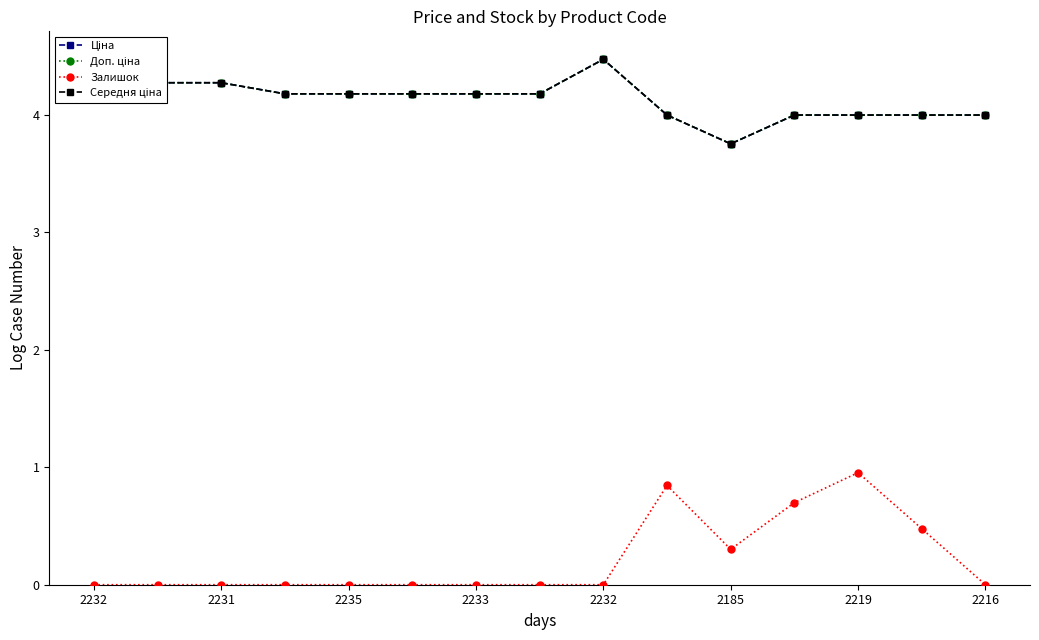

Reading right to left, transcribe all the data shown in this chart.

Ціна: 4.0	4.0	4.0	4.0	3.8	4.0	4.5	4.2	4.2	4.2	4.2	4.2	4.3	4.3	4.5
Доп. ціна: 4.0	4.0	4.0	4.0	3.8	4.0	4.5	4.2	4.2	4.2	4.2	4.2	4.3	4.3	4.5
Залишок: 0.0	0.5	1.0	0.7	0.3	0.8	0.0	0.0	0.0	0.0	0.0	0.0	0.0	0.0	0.0
Середня ціна: 4.0	4.0	4.0	4.0	3.8	4.0	4.5	4.2	4.2	4.2	4.2	4.2	4.3	4.3	4.5